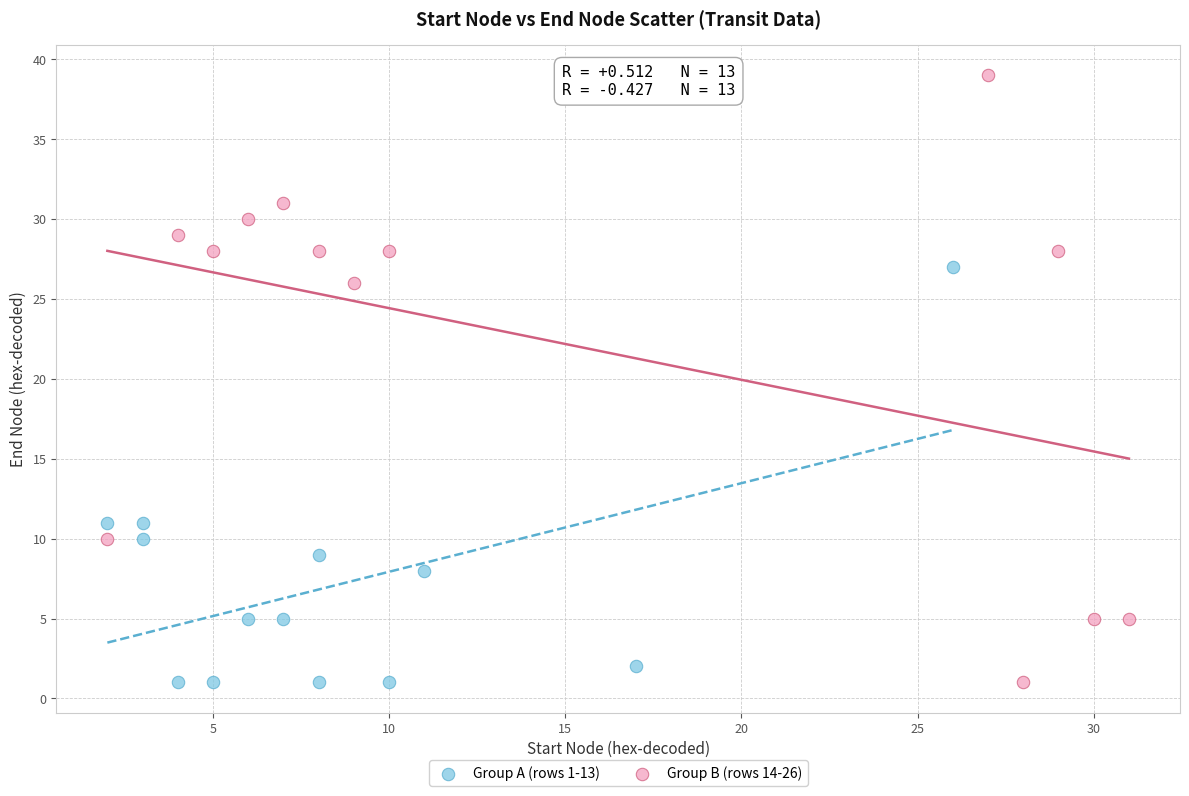

Which series has the largest Y range (max minus min)?

Group B (rows 14-26)